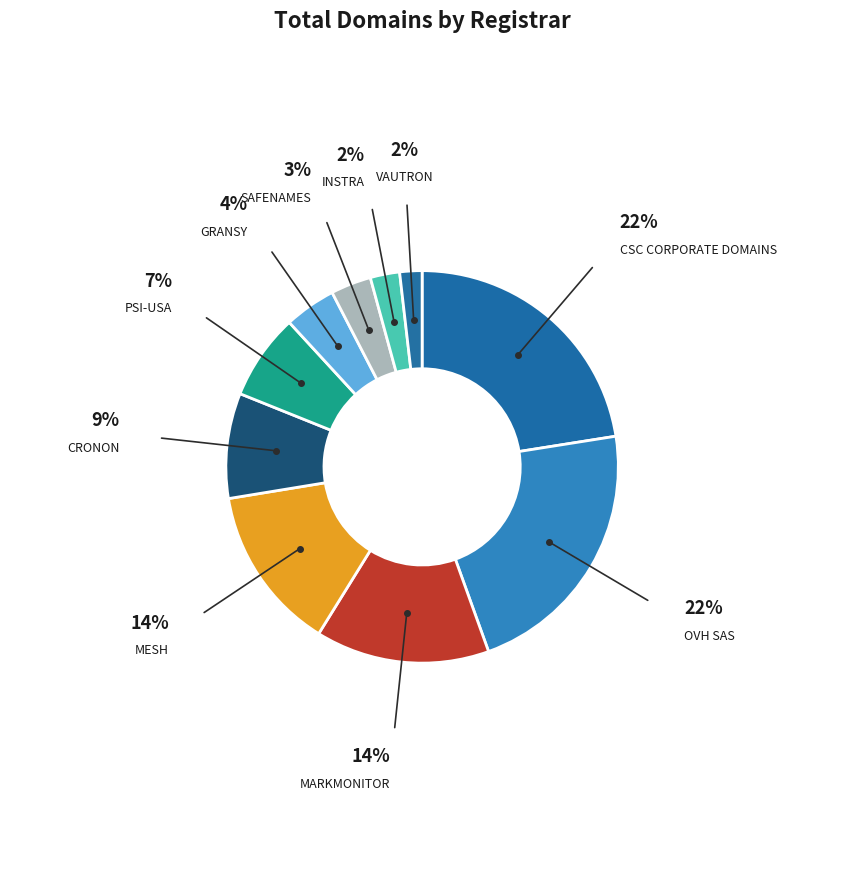

Which category has the smallest portion of the pie?

Vautron Rechenzentrum